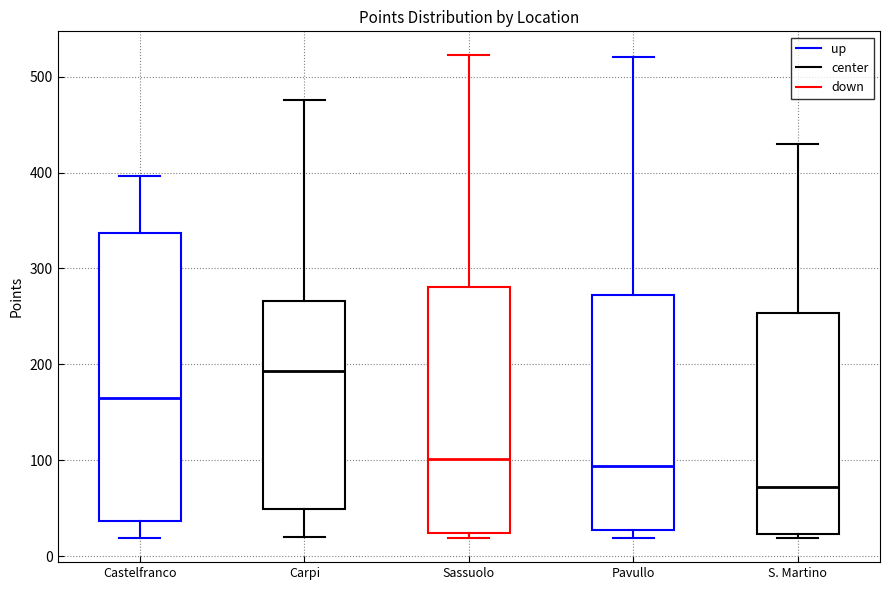

Where does the upper whisker of the box for S. Martino end on the y-axis? The values are not printed on the chart, so give them approximately, as read against the axis.

430